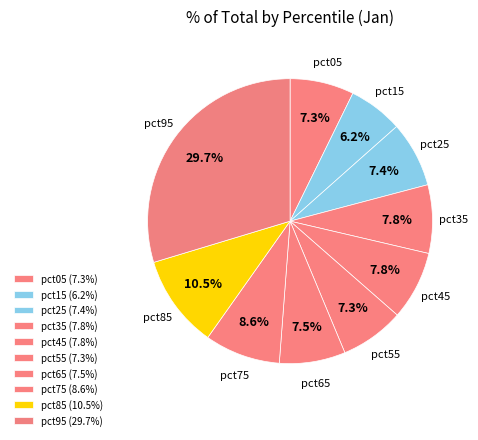

How many segments does this pie chart have?

10